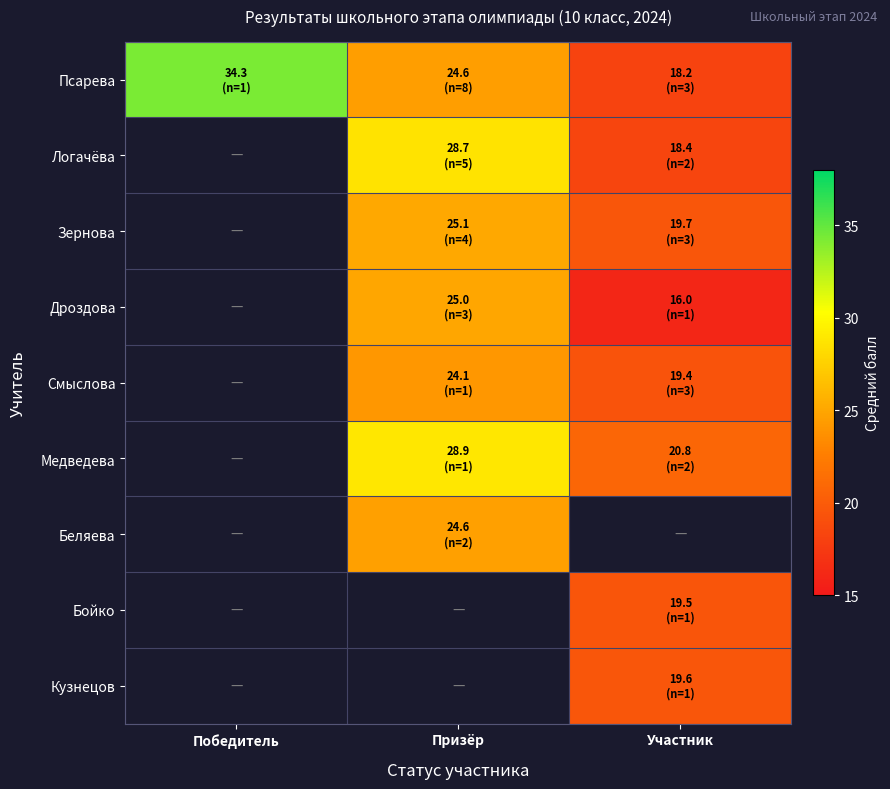

How many values in Логачёва are above zero?

2